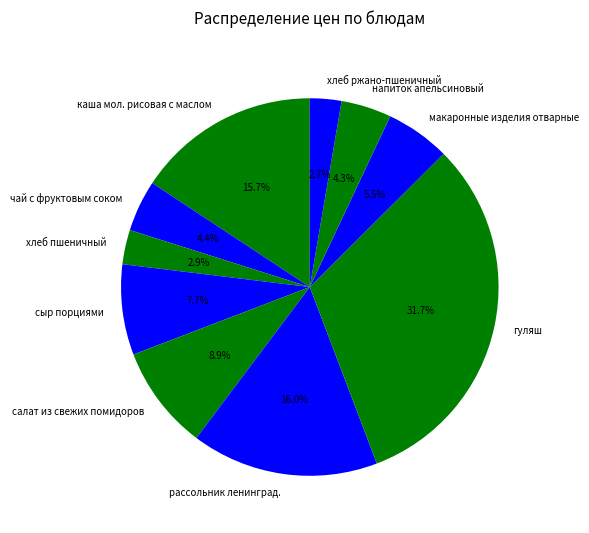

Between хлеб пшеничный and салат из свежих помидоров, which is larger?

салат из свежих помидоров